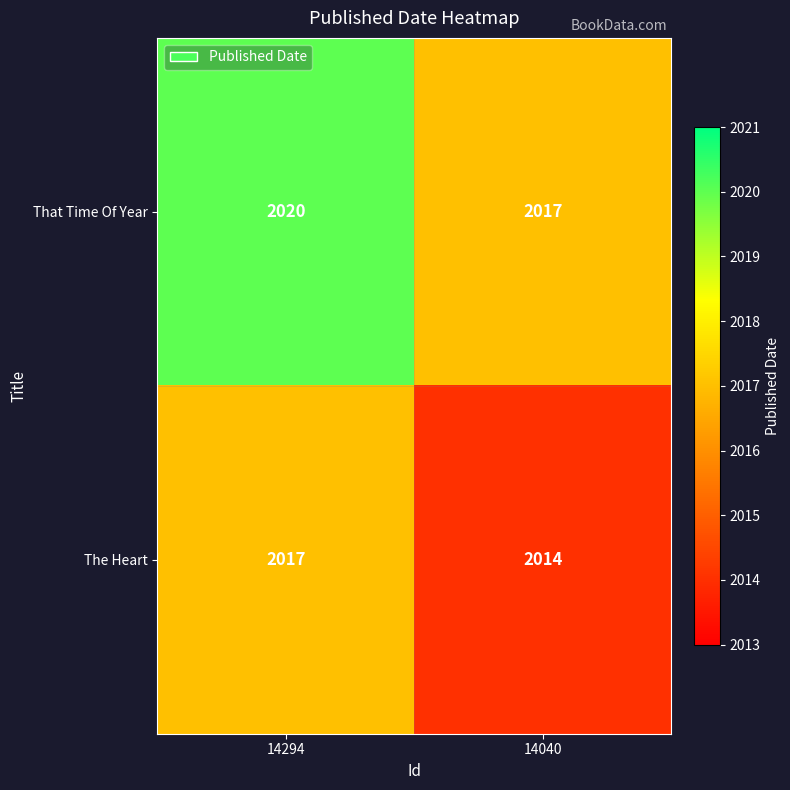

What is the total value across all series at 14040?

4031